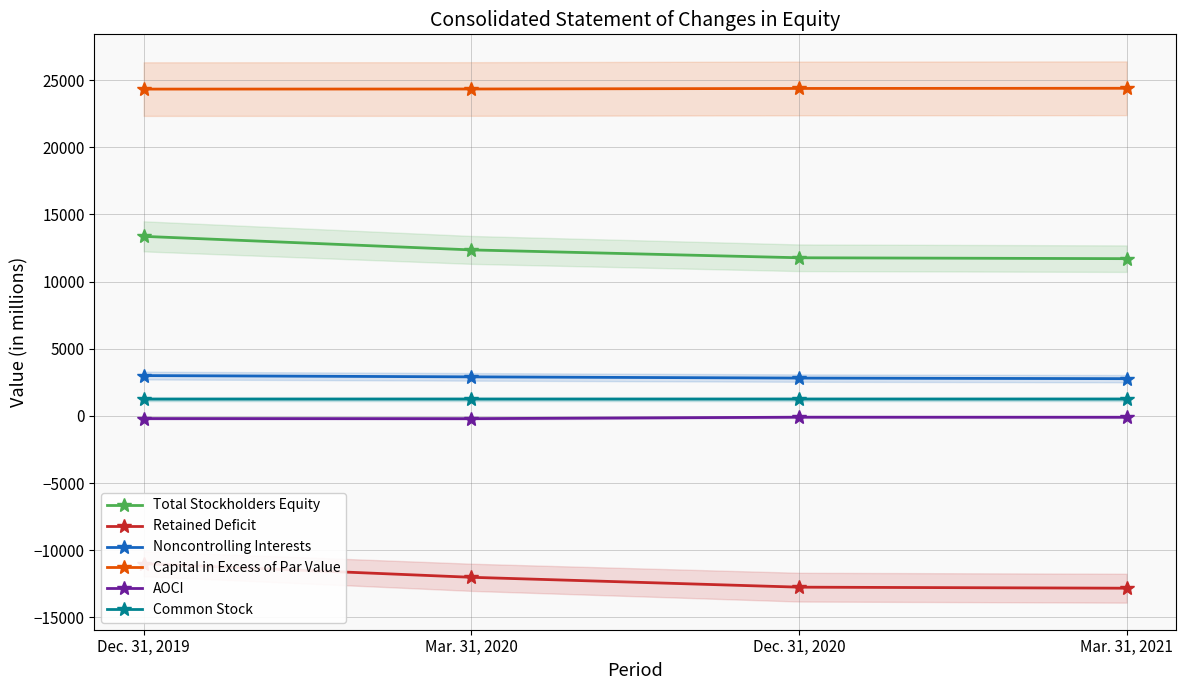

At how many categories does at least one series exceed 20462?

4